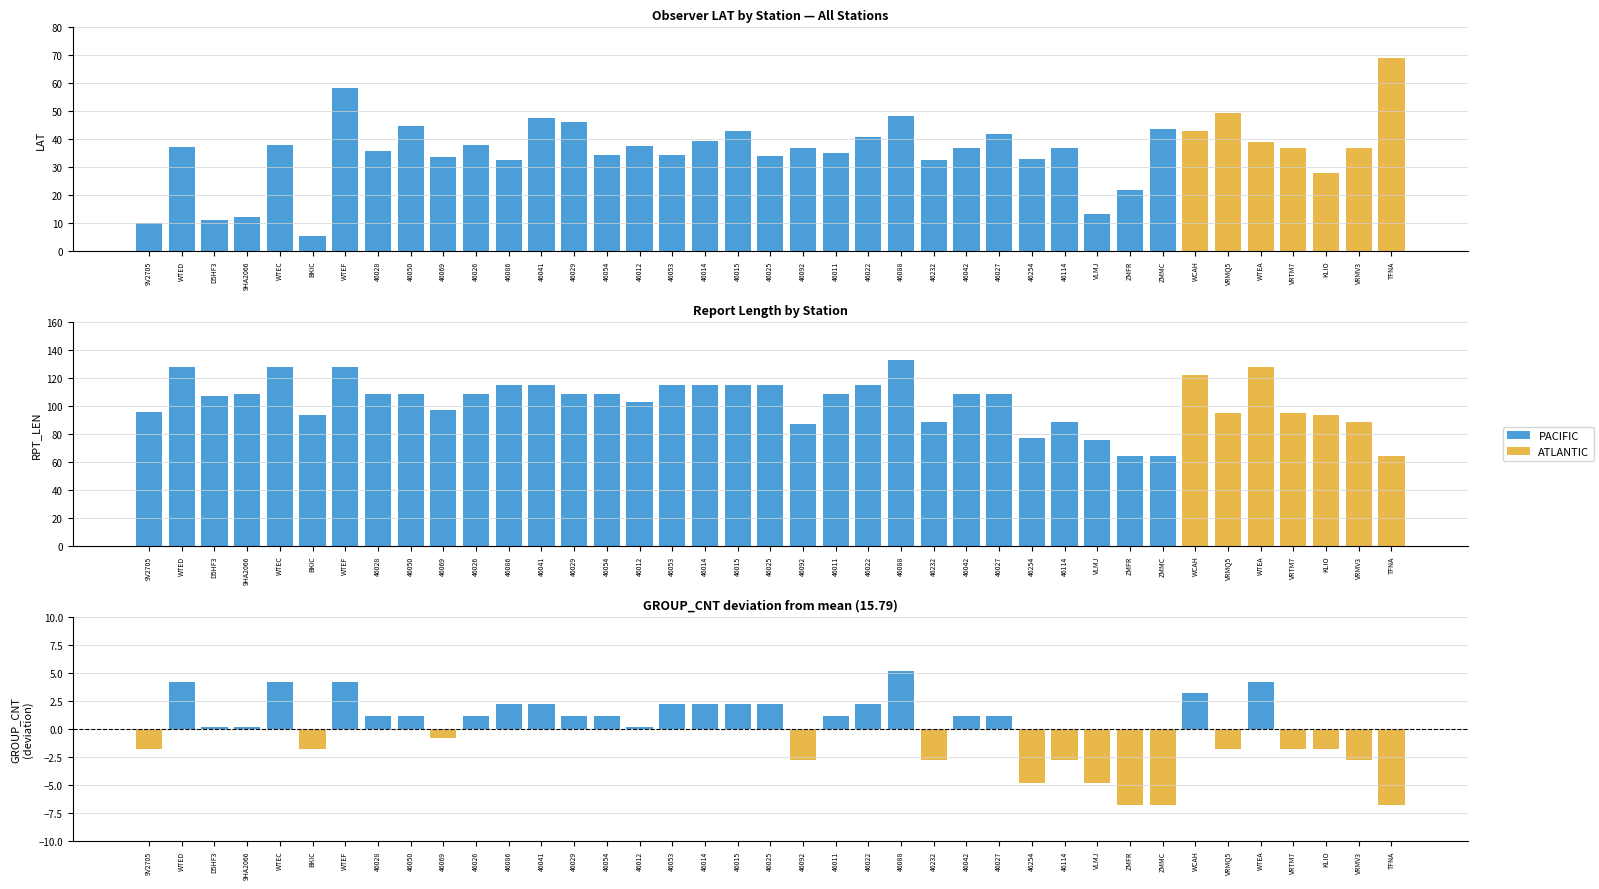

What is the sum of the GROUP_CNT diff values at ZMMC and 46092?

-9.6